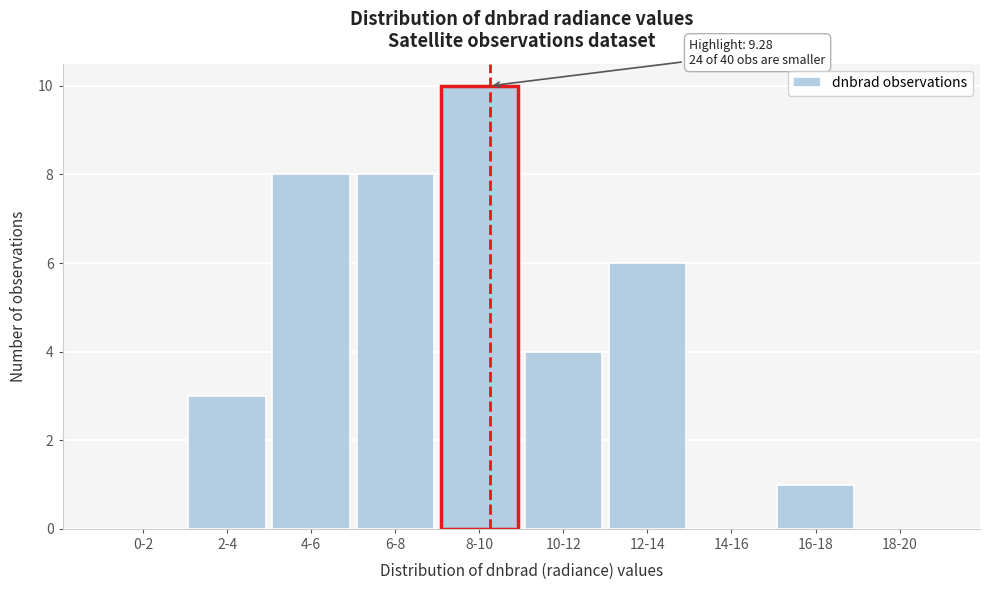

Reading left to right, transcribe all the data shown in this chart.

0-2=0	2-4=3	4-6=8	6-8=8	8-10=10	10-12=4	12-14=6	14-16=0	16-18=1	18-20=0